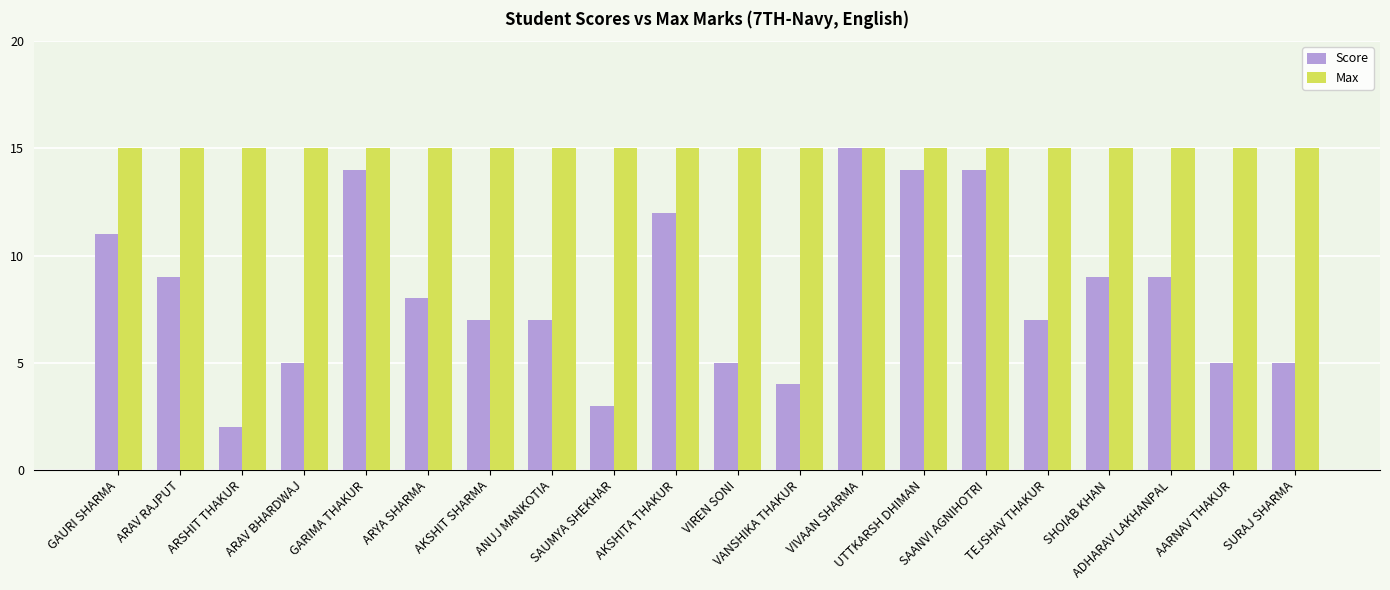

The Score series shows 13 at ARAV RAJPUT. True or false?

False